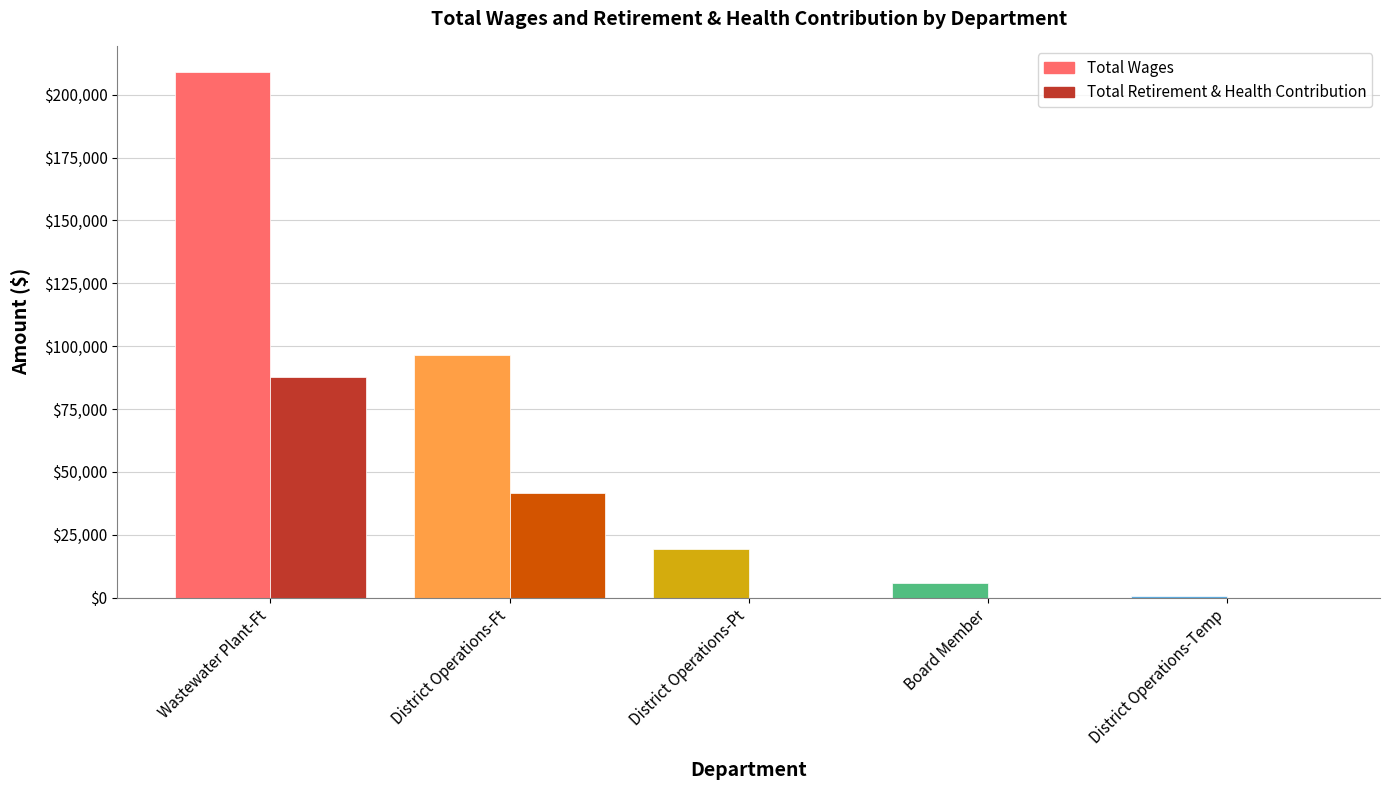

At which label does Total Retirement & Health Contribution reach its minimum?

District Operations-Pt